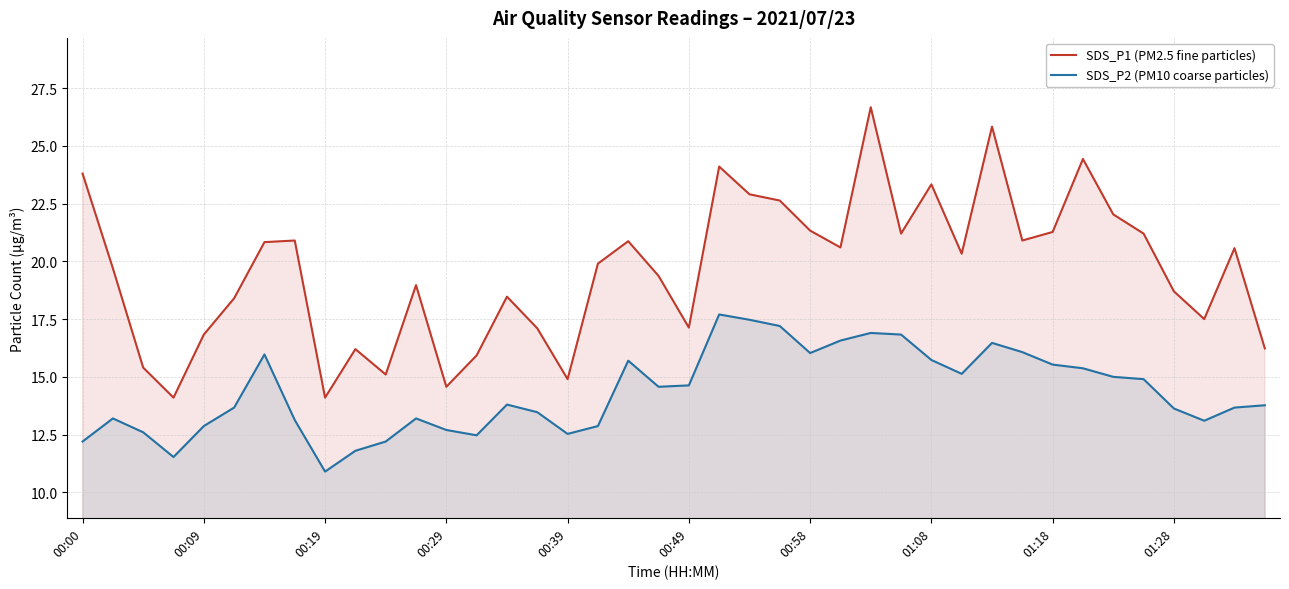

How many values in the SDS_P2 (PM10 coarse particles) series are below 13?

11